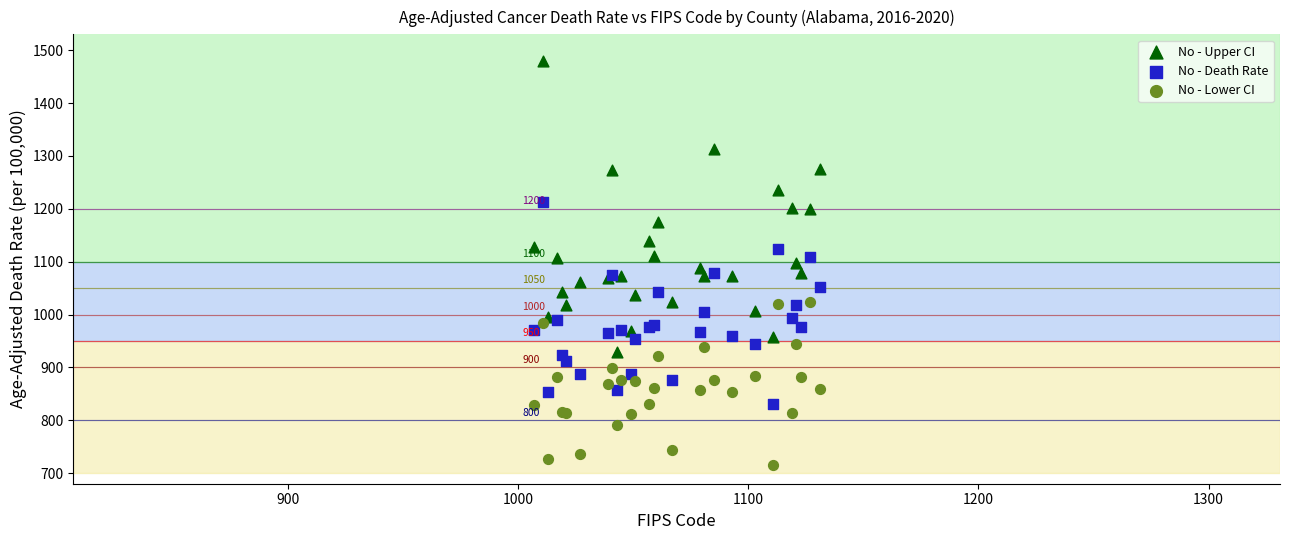

Which series reaches the maximum Y coordinate?

No - Upper CI